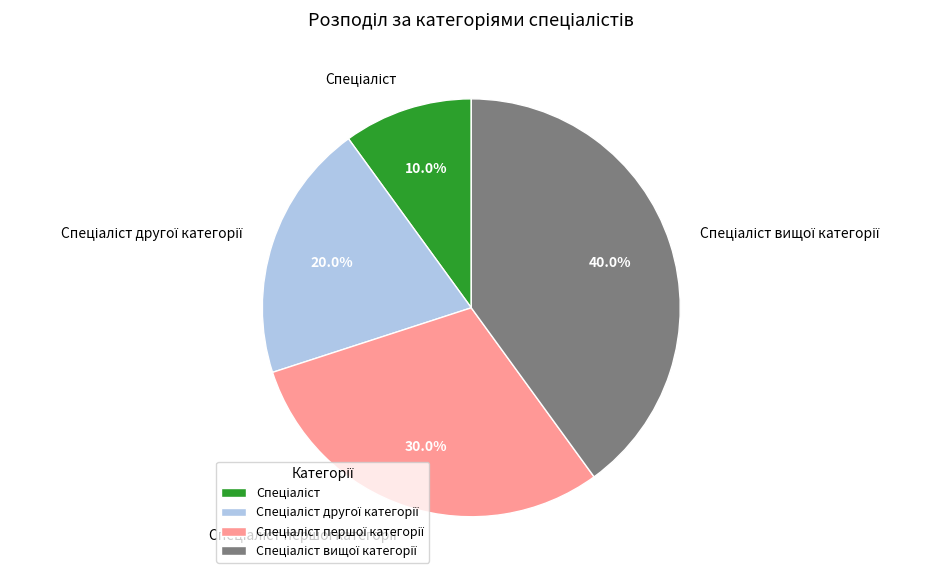

How many slices are in this pie chart?

4